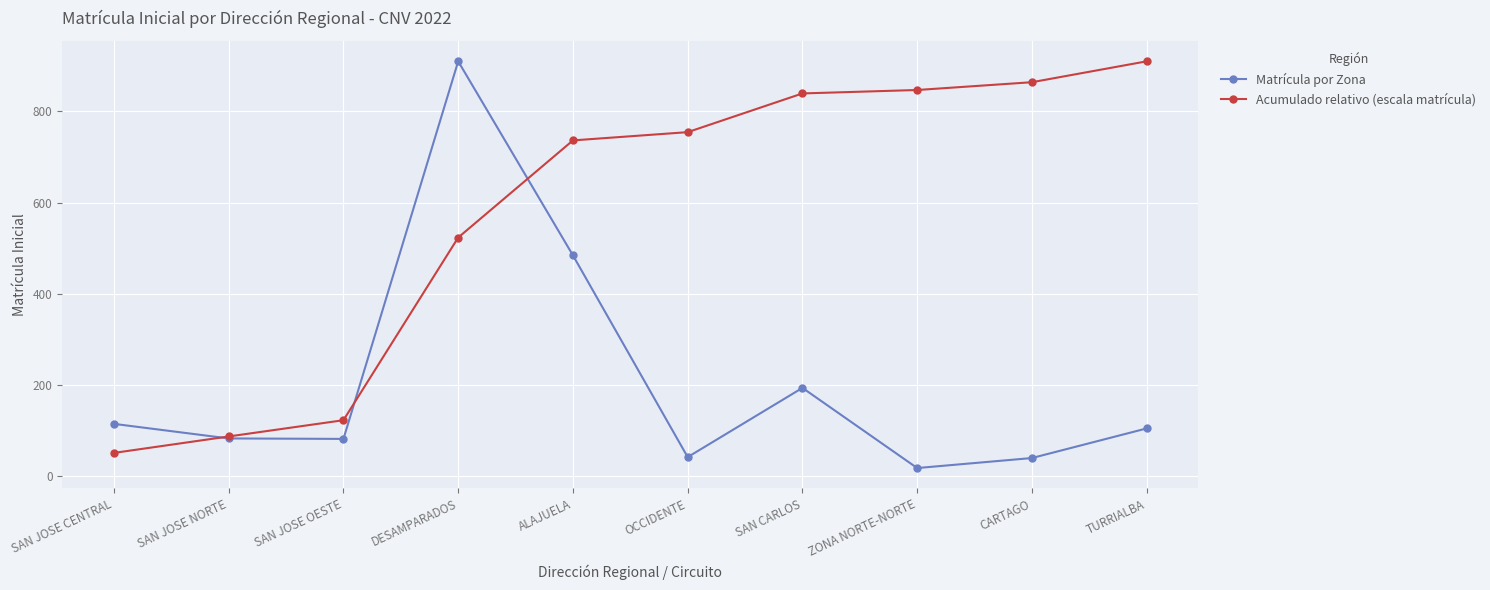

Read the Matrícula por Zona value at SAN JOSE OESTE.

81.0